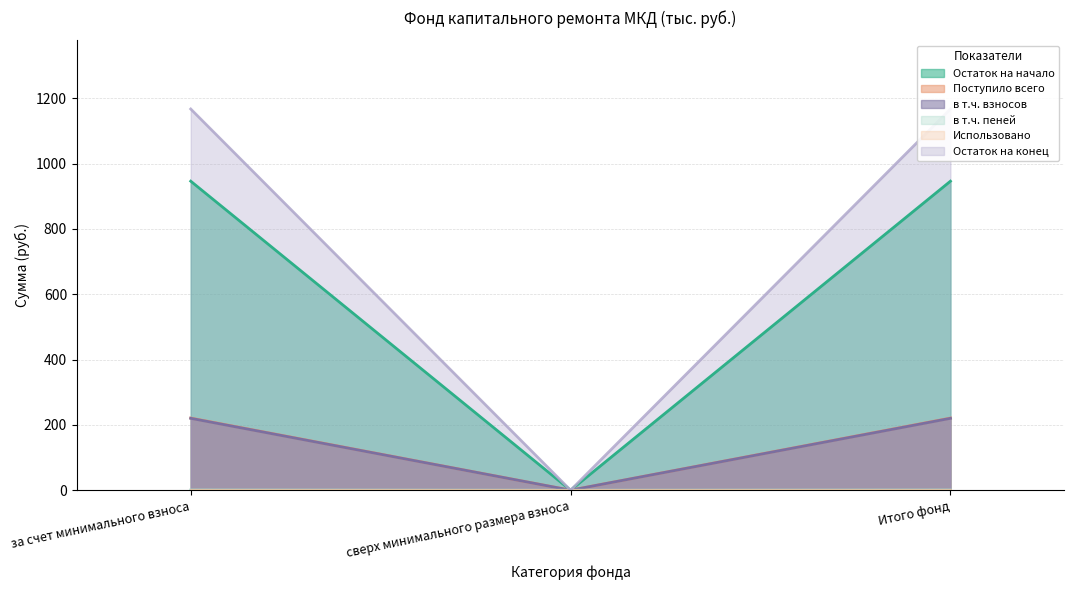

At which label is в т.ч. взносов closest to 110?

сверх минимального размера взноса